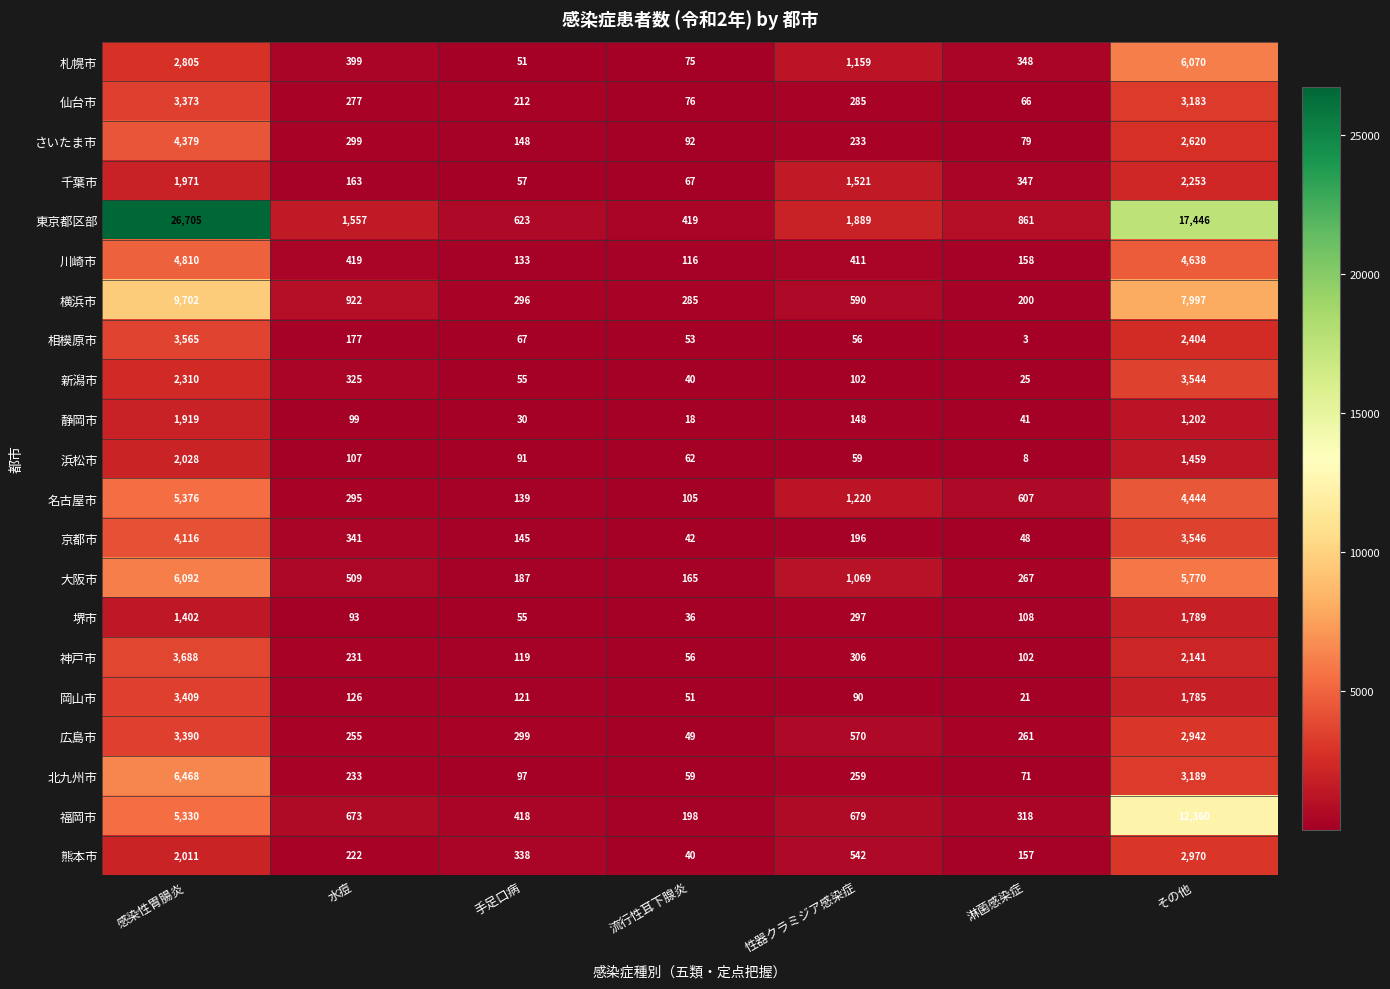

How many data points does each series have?

7